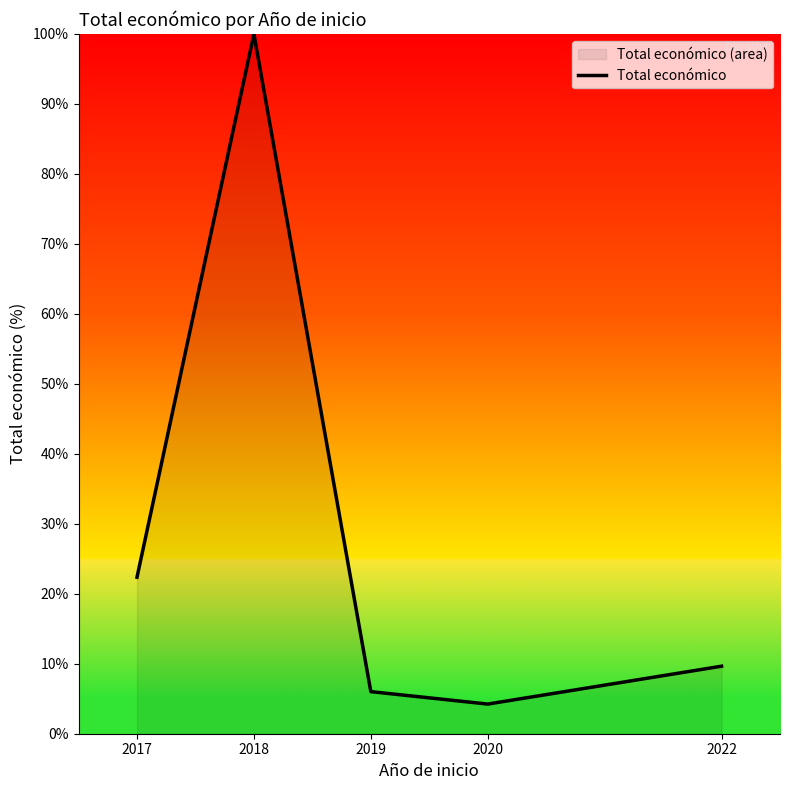

True or false: there are more than 2 points higher than both neighbors.

False